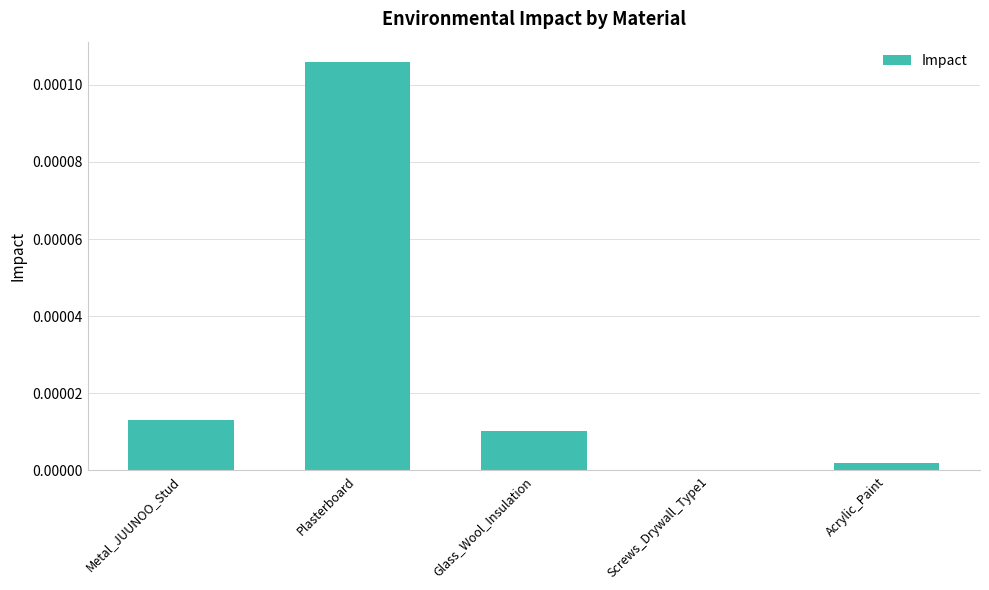

At which category does the chart reach its peak across all series?

Plasterboard